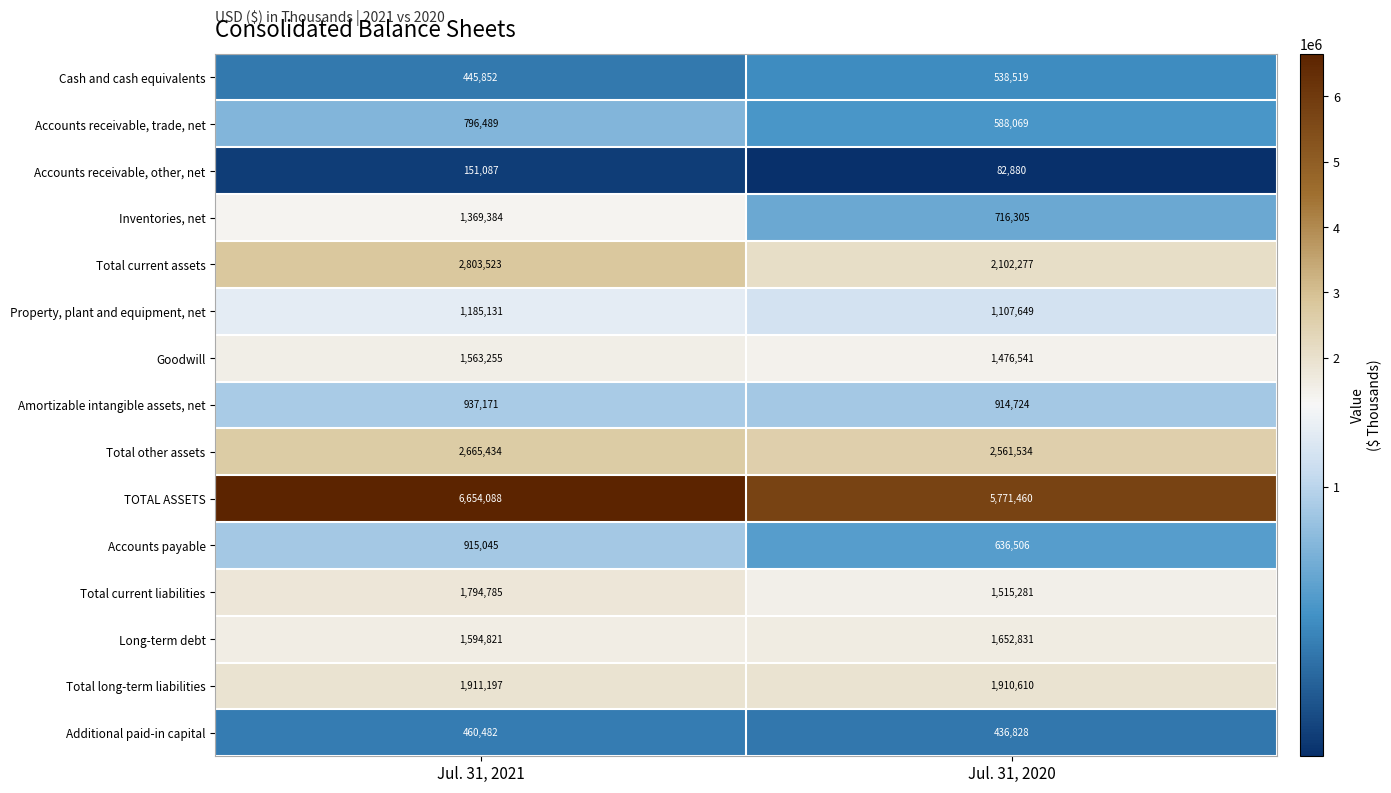

At which label is Cash and cash equivalents closest to 492185?

Jul. 31, 2021